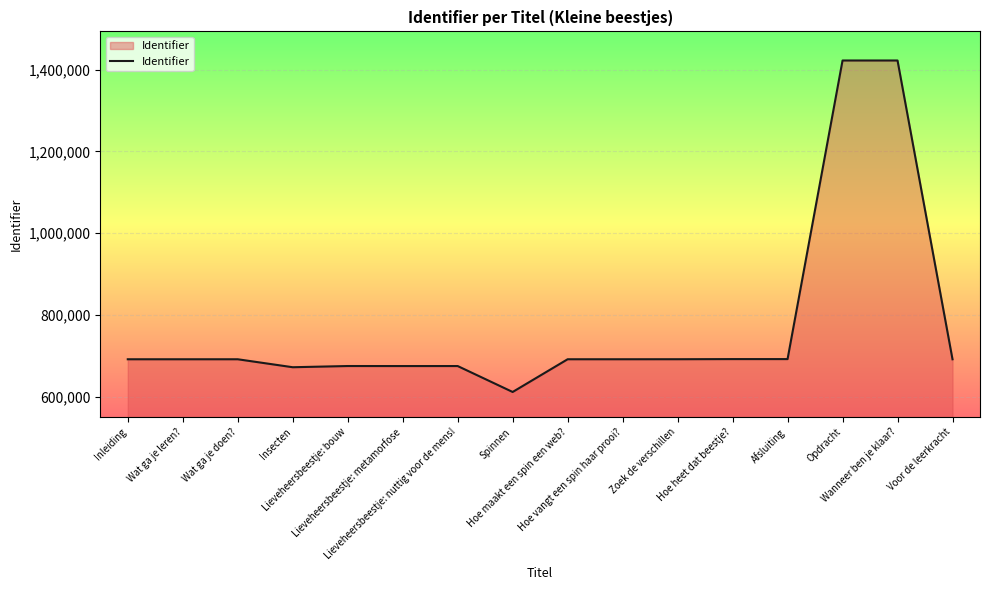

What is the greatest value displayed?

1422346